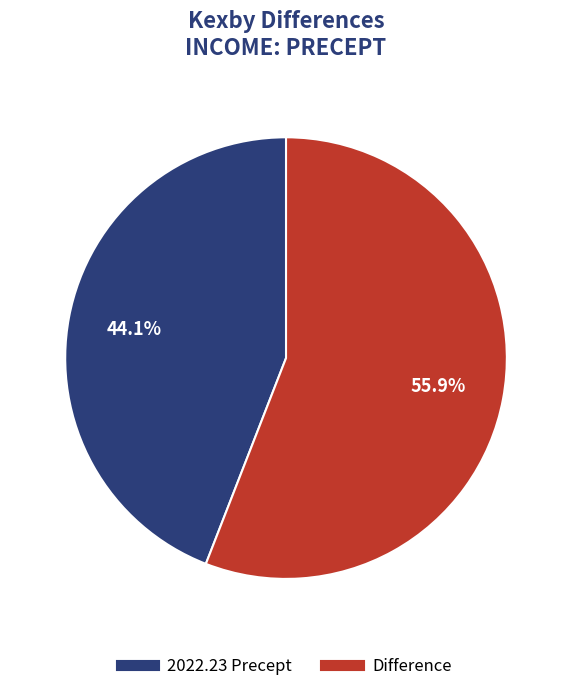

True or false: Difference accounts for 44% of the total.

False